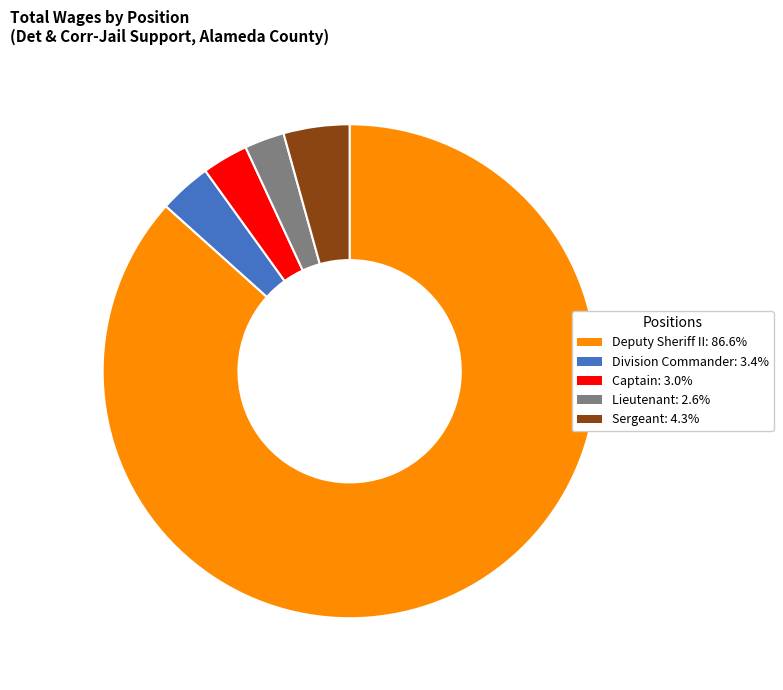

What is the ratio of the value at Division Commander to the value at Captain?

1.1